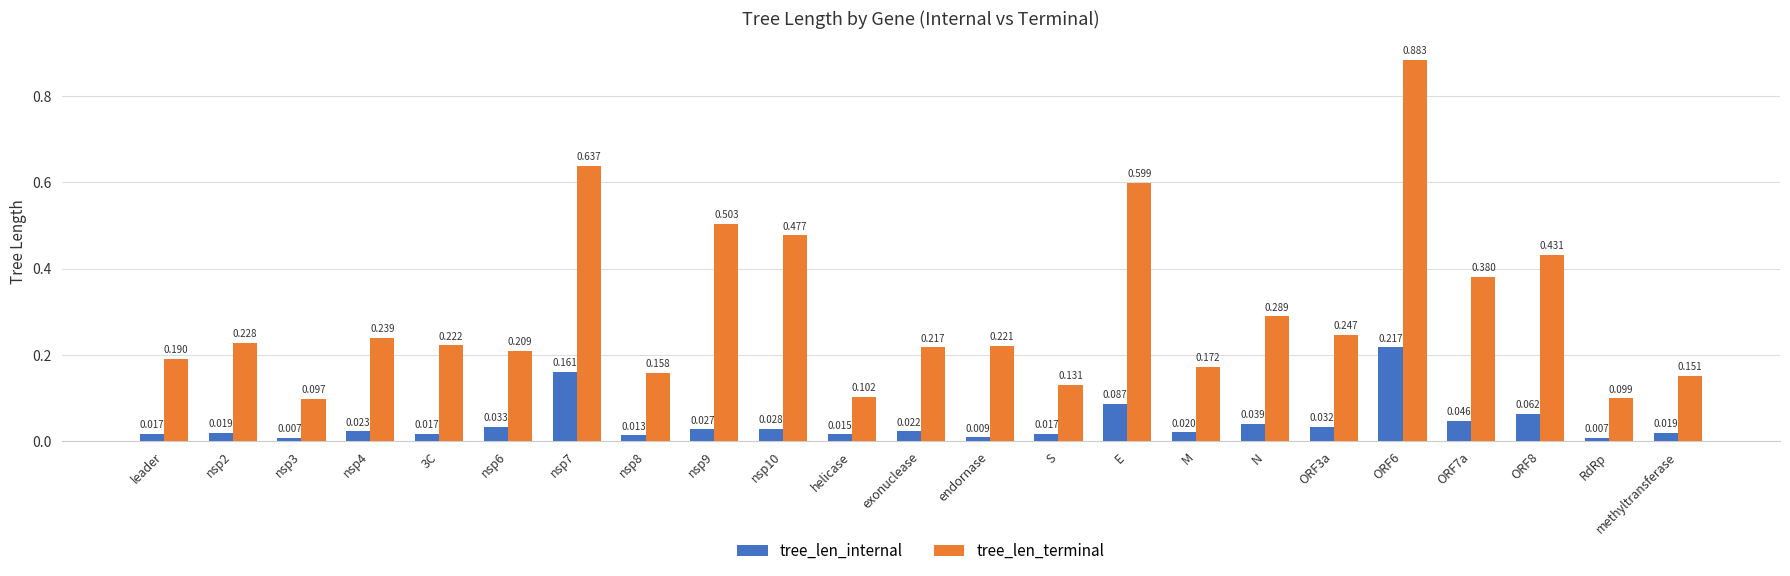

Which series has the widest spread of values?

tree_len_terminal